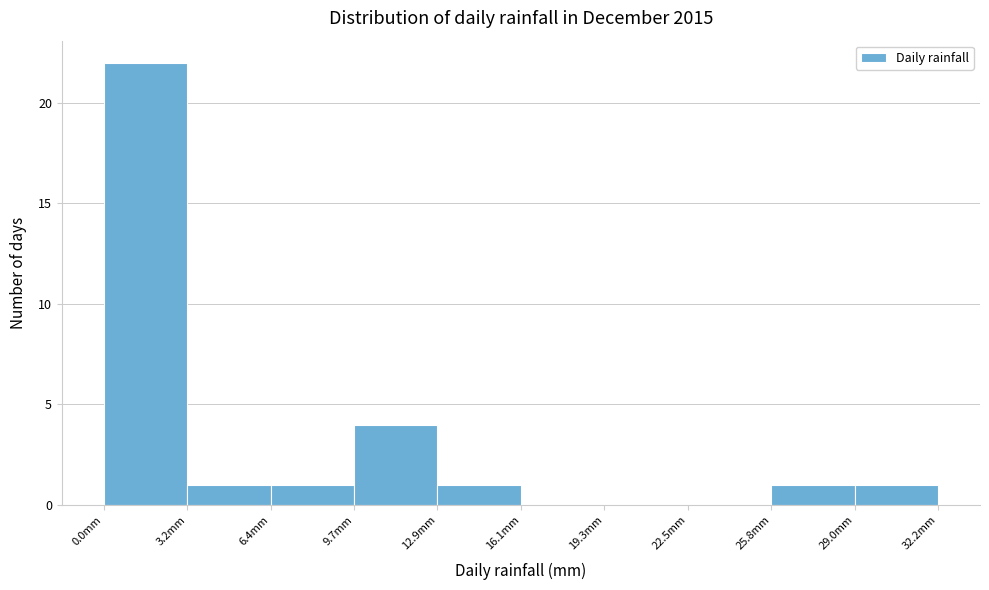

Reading left to right, transcribe this chart: for each bar, give the range it covers on the x-axis and its height. Neither the bar edges nor the heights are printed on the chart, so give them approximately, as read against the axes.

0.0 to 3.0: 22
3.0 to 6.5: 1
6.5 to 9.5: 1
9.5 to 13.0: 4
13.0 to 16.0: 1
16.0 to 19.5: 0
19.5 to 22.5: 0
22.5 to 26.0: 0
26.0 to 29.0: 1
29.0 to 32.0: 1